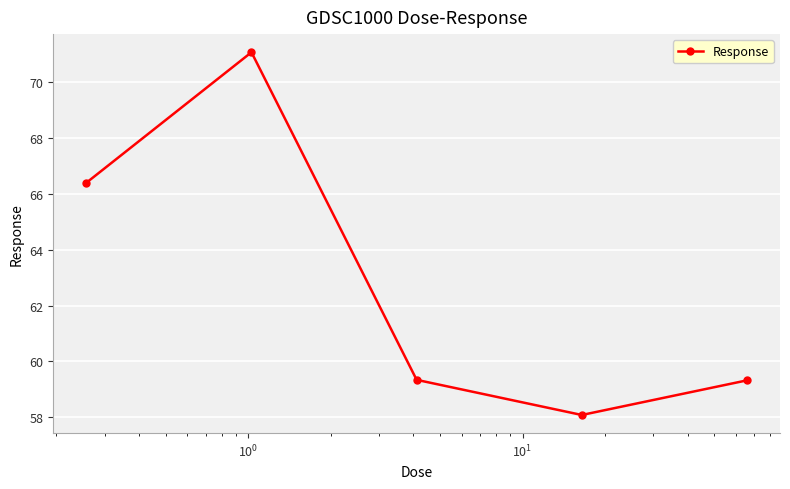

Does the chart have visible grid lines?

Yes